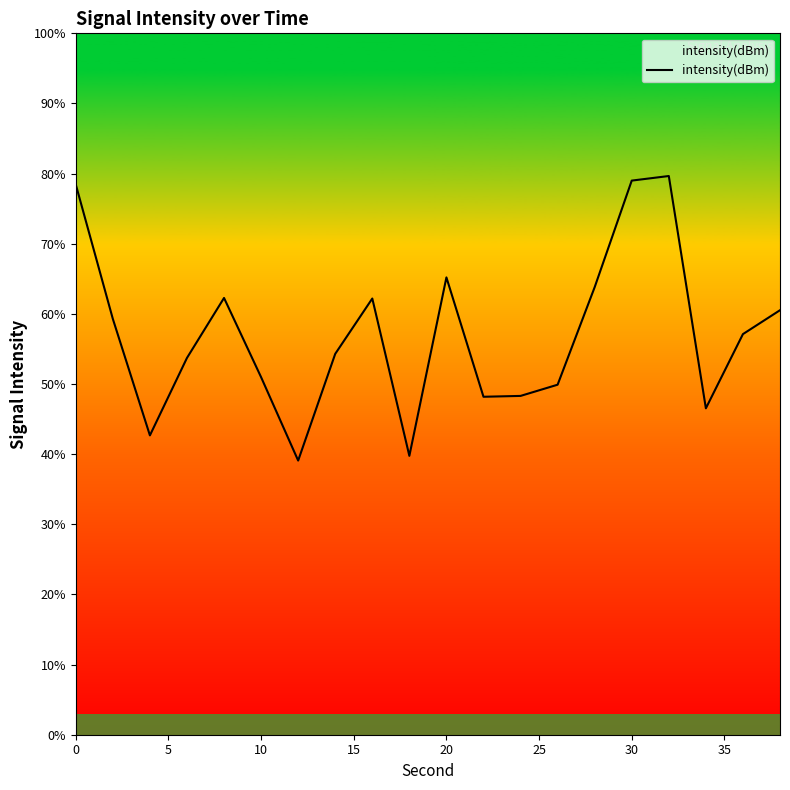

What is the maximum value shown in the chart?

79.7